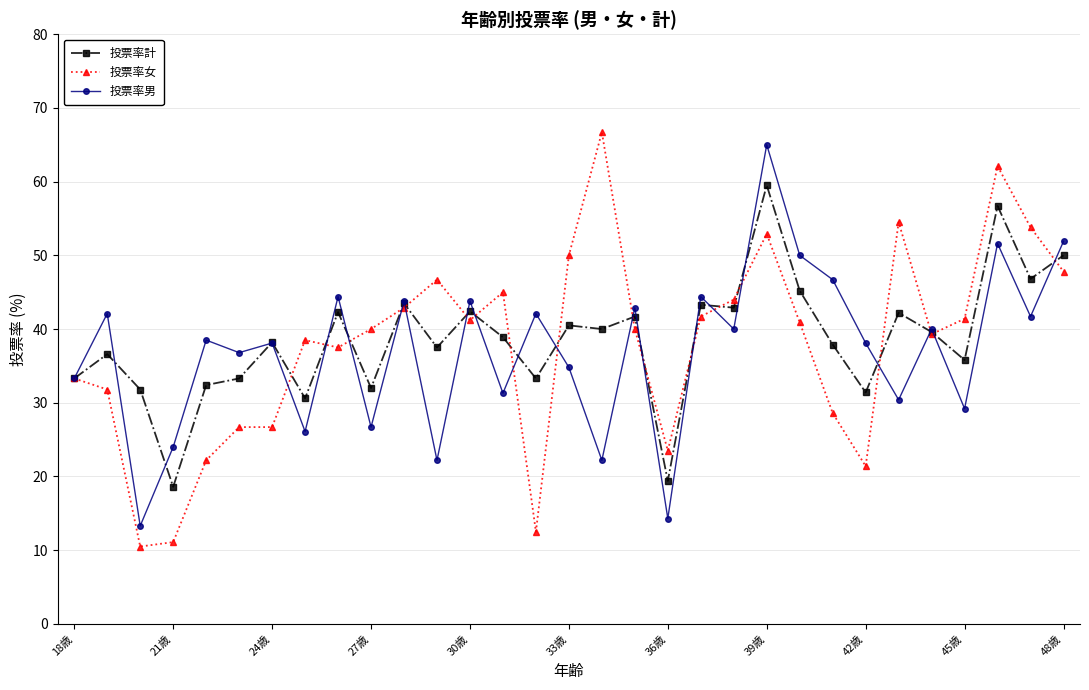

What is the difference between the maximum and minimum values in the 投票率計 series?

40.9